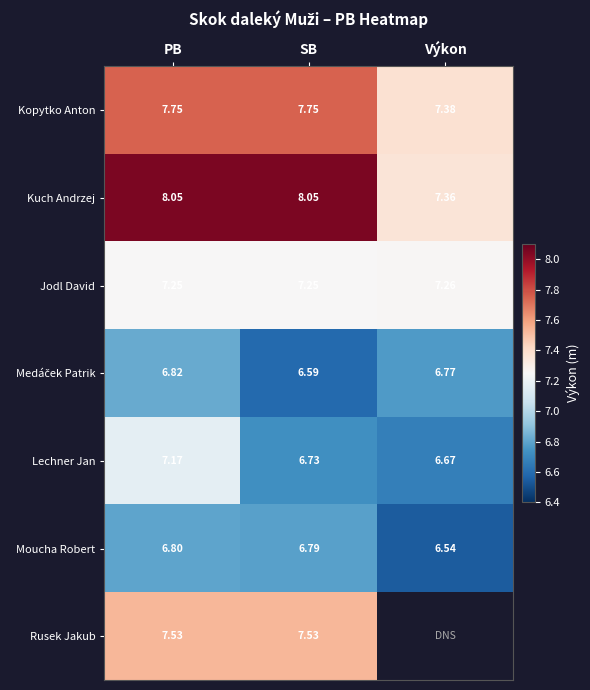

How many data points in Kuch Andrzej are less than 8?

1